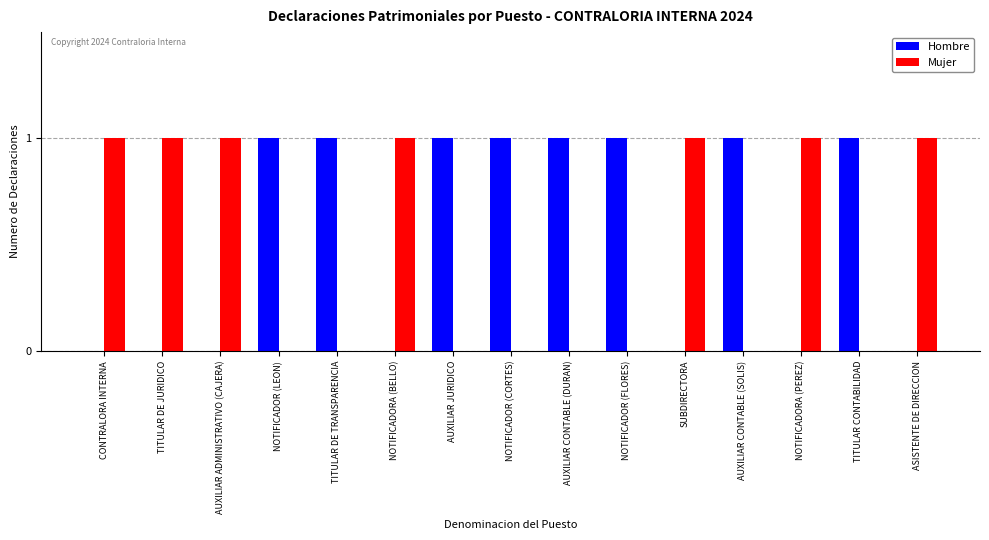

What is the sum of all Hombre values?

8